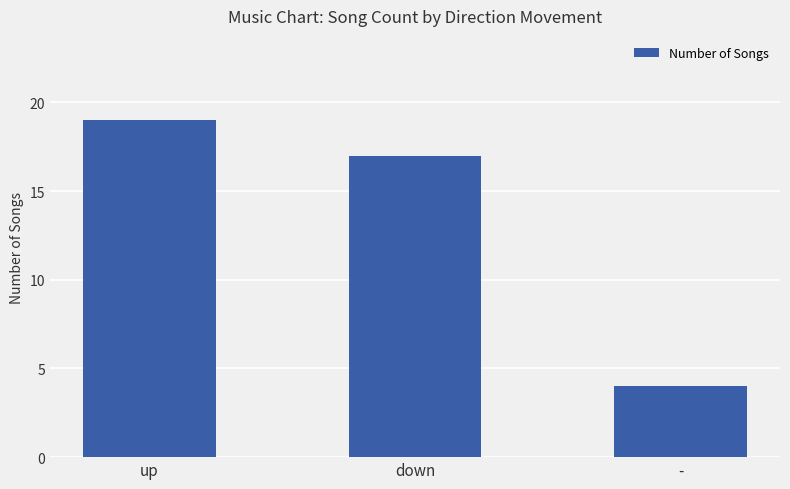

Reading left to right, extract all data points from this chart.

19	17	4